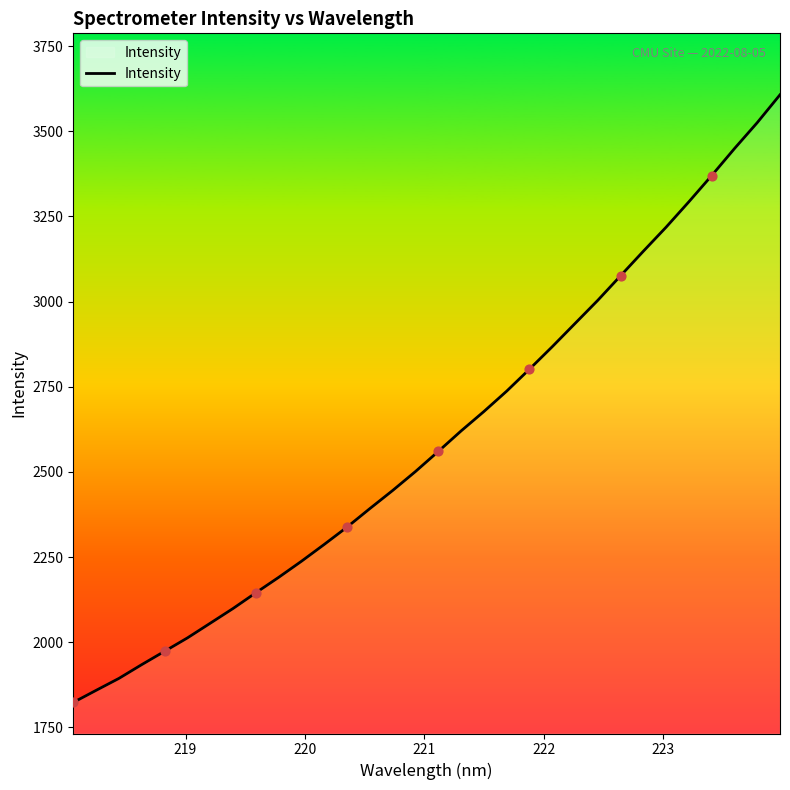

What is the maximum value shown in the chart?

3606.8